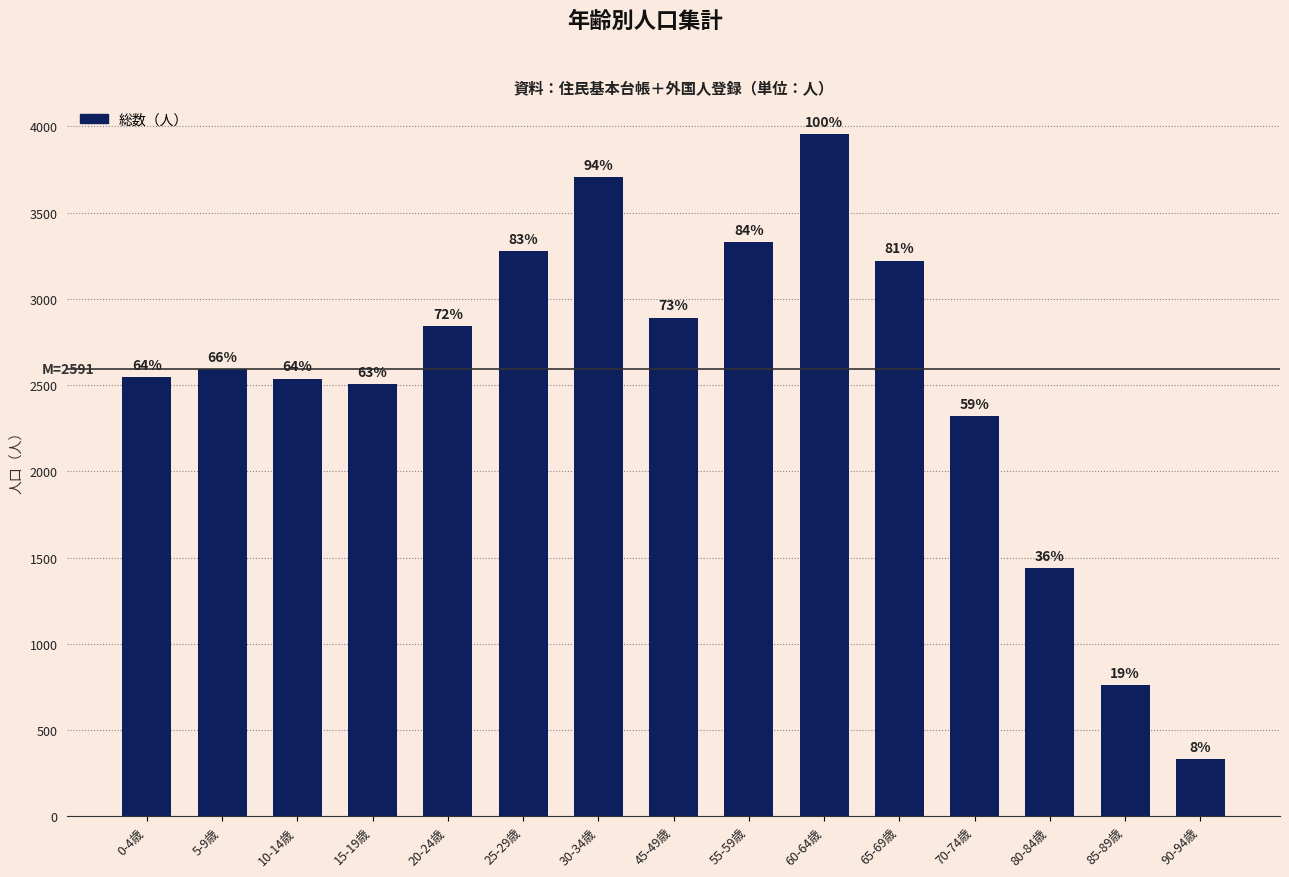

True or false: the data shows 2842 at 20-24歳.

True